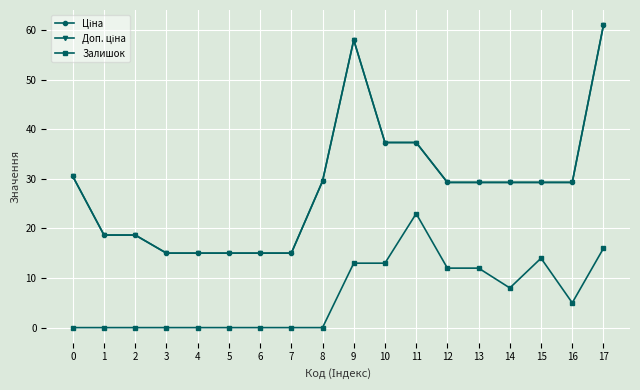

How many lines are shown in the chart?

3